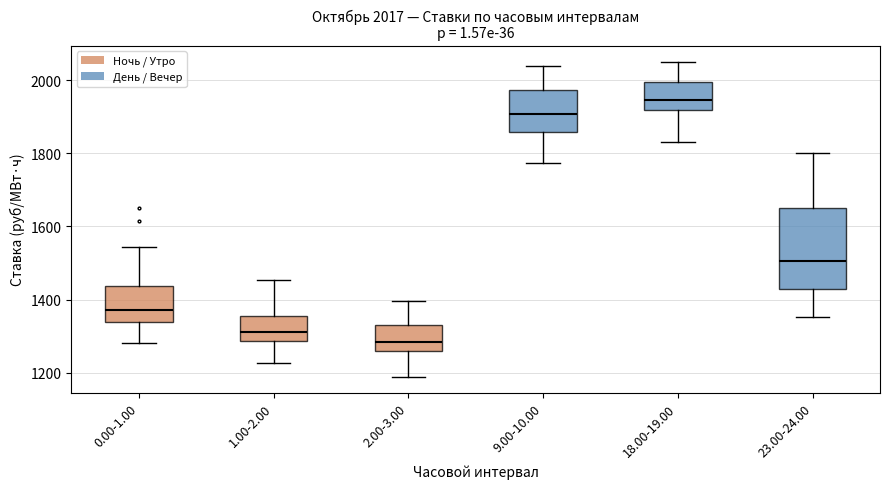

Which box is the tallest, from its lower edge to its upper edge?

23.00-24.00